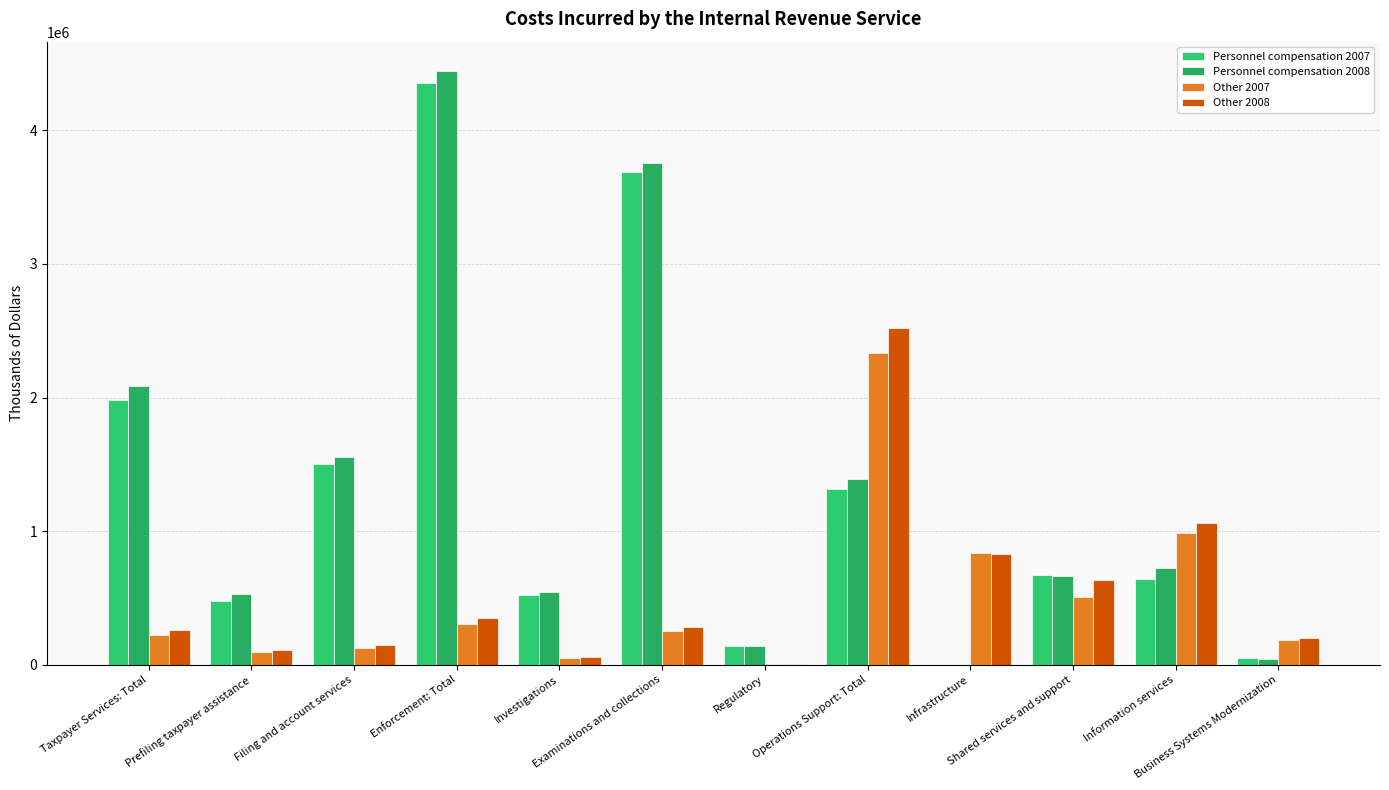

Read the Personnel compensation 2007 value at Prefiling taxpayer assistance, to the nearest 50.

479750